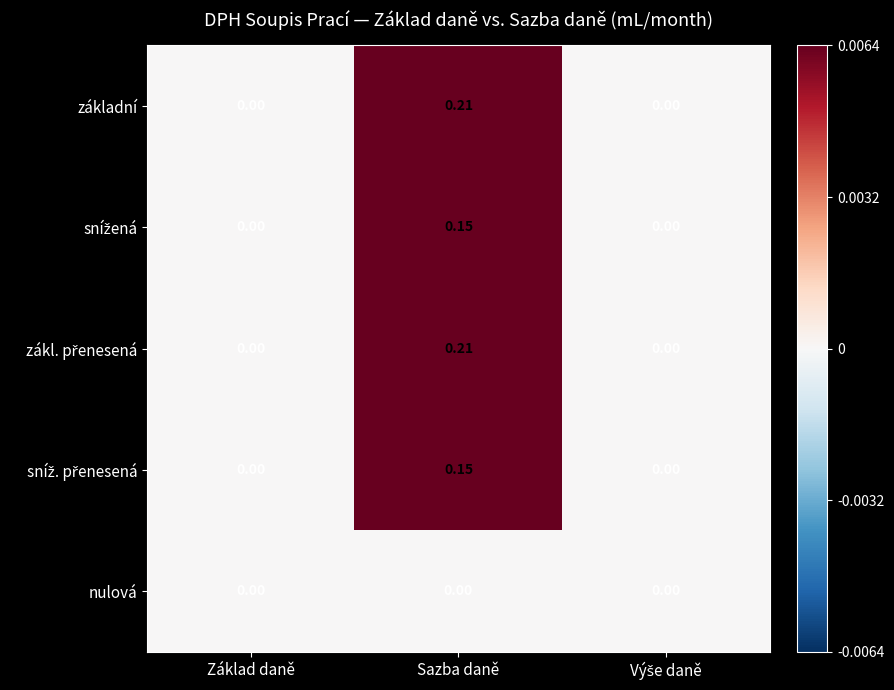

At which category is the sum across all series the highest?

Sazba daně